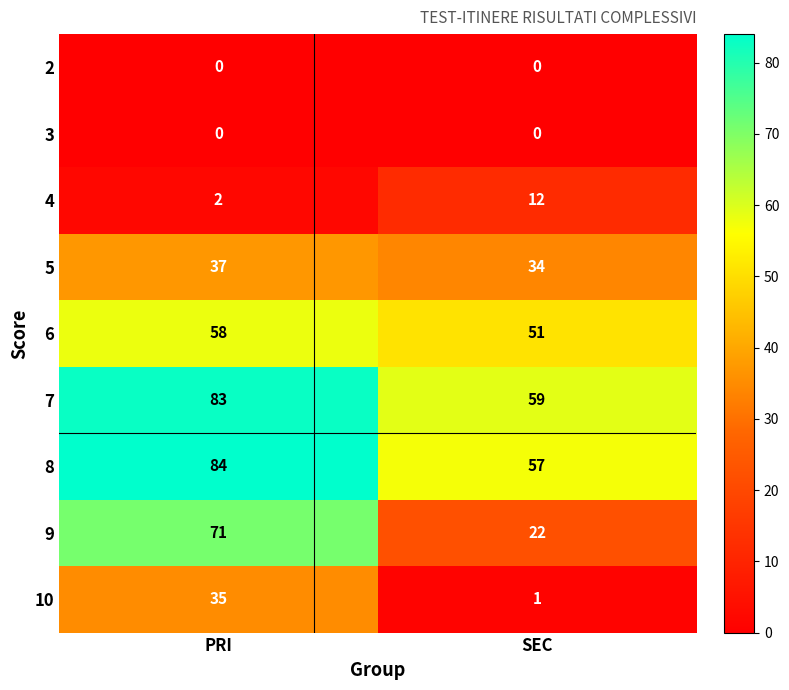

What value does the 8 series have at SEC?

57